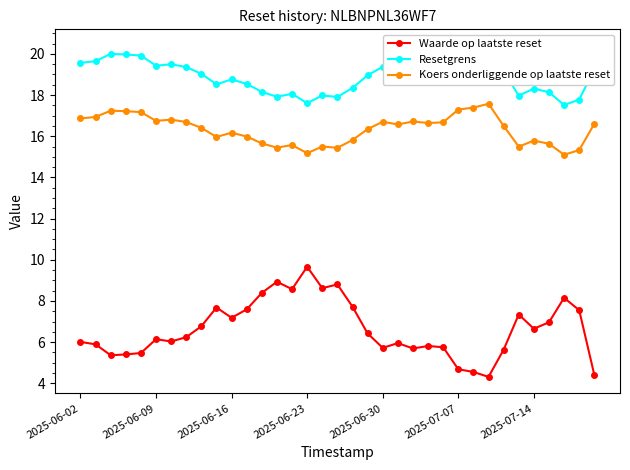

What is the maximum value for Waarde op laatste reset?

9.7